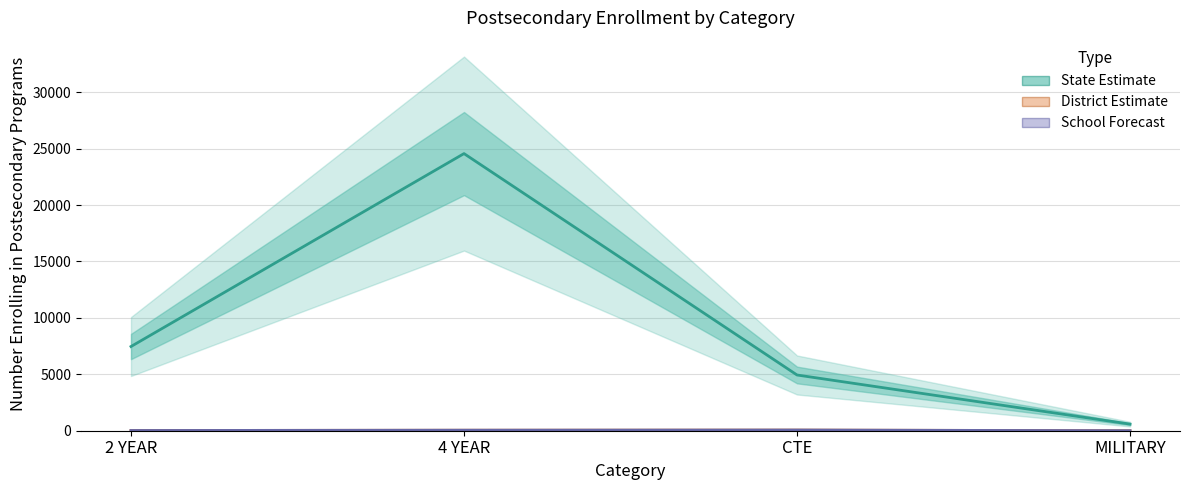

Count the State Number Enrolling values in the range 4938 to 24557.

3